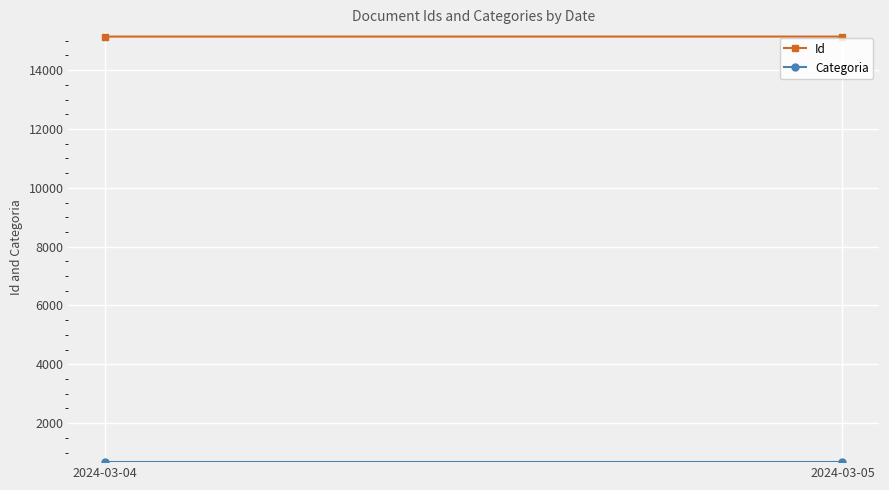

Is the value of Id at 2024-03-05 greater than the value of Categoria at 2024-03-05?

Yes